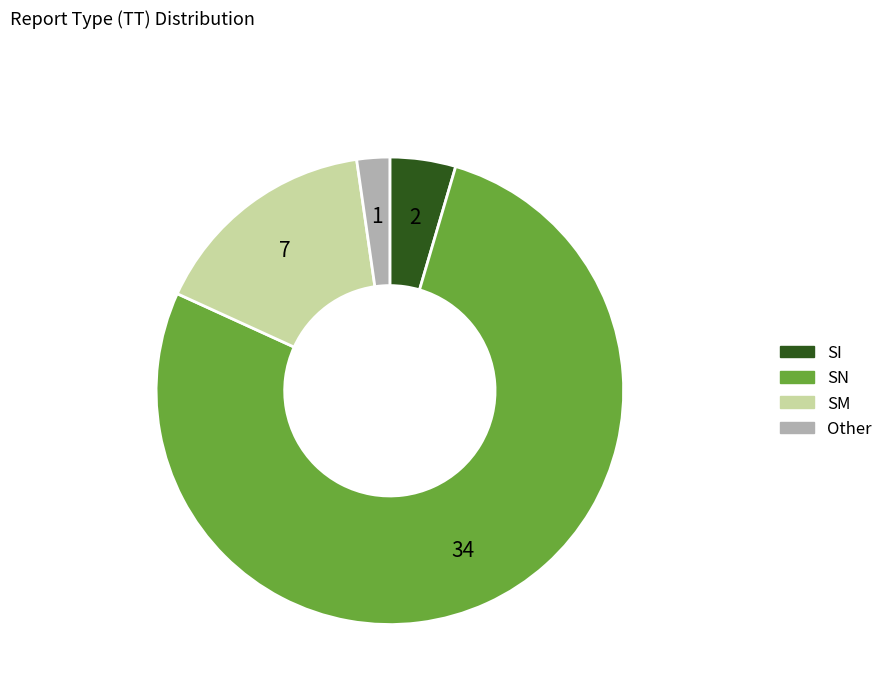

Is the sum of SN and SM greater than half?

Yes